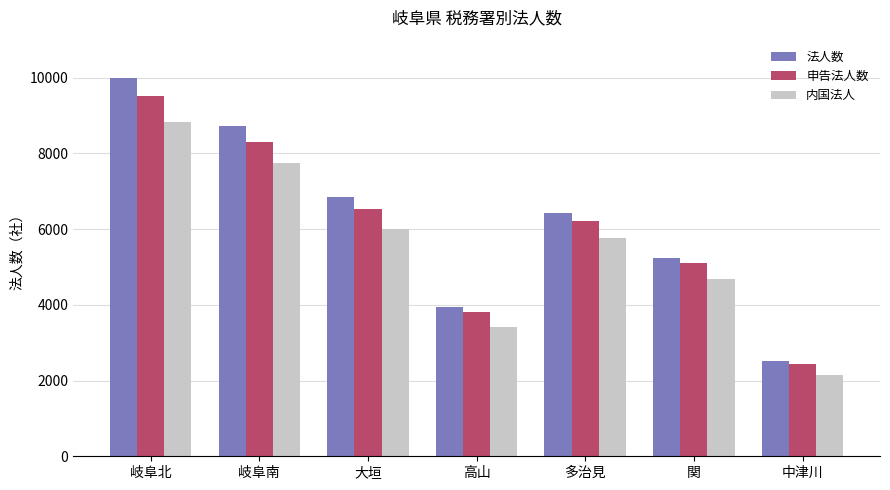

What is the average value of the 内国法人 series?

5516